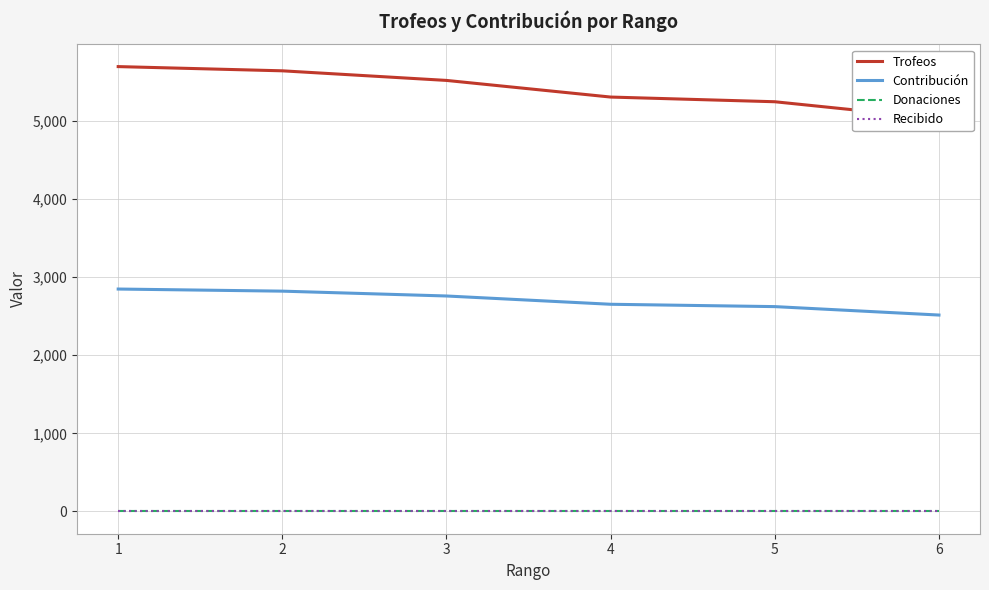

What is the total value across all series at 6?

7545